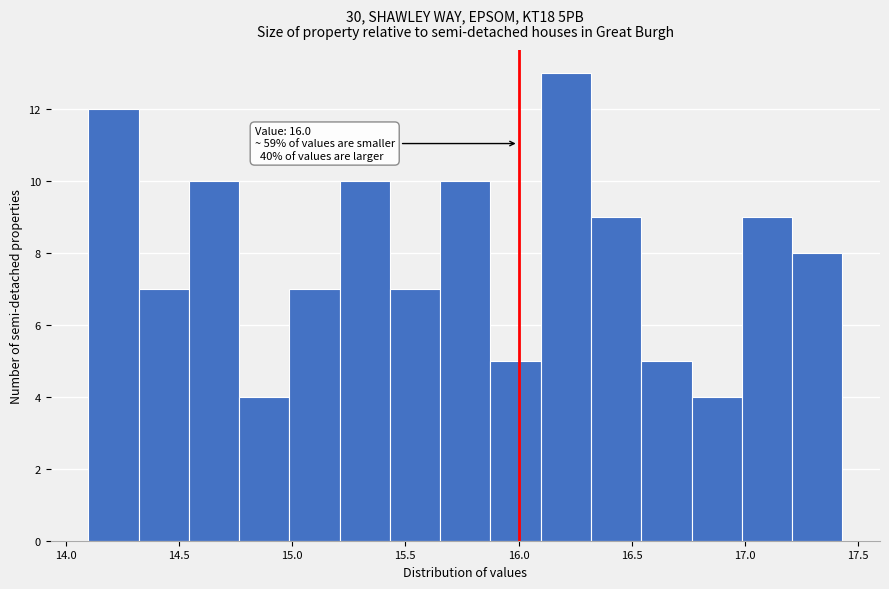

Which range on the x-axis has the tallest bar?

16.10 to 16.30